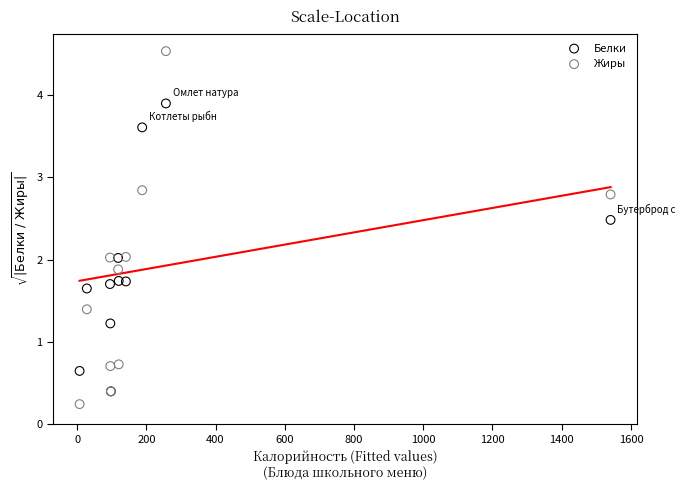

What are all the series names shown in the legend?

Белки, Жиры